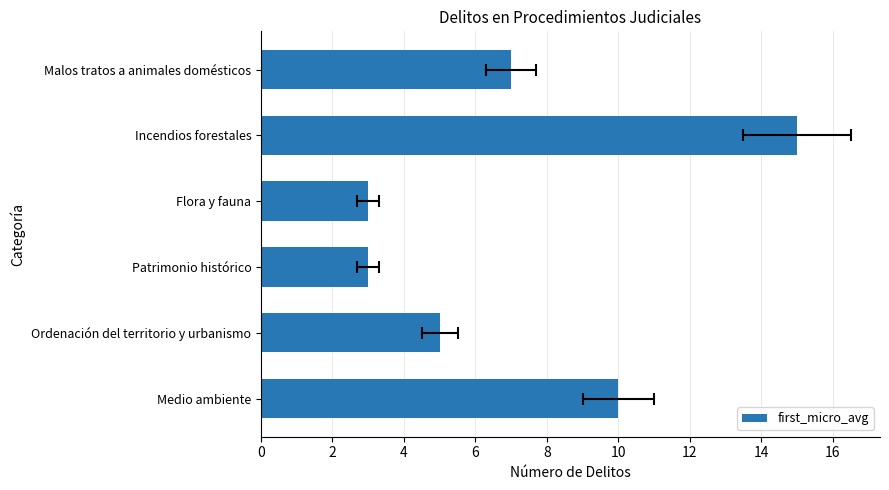

What is the value of the 6th bar from the left?

7